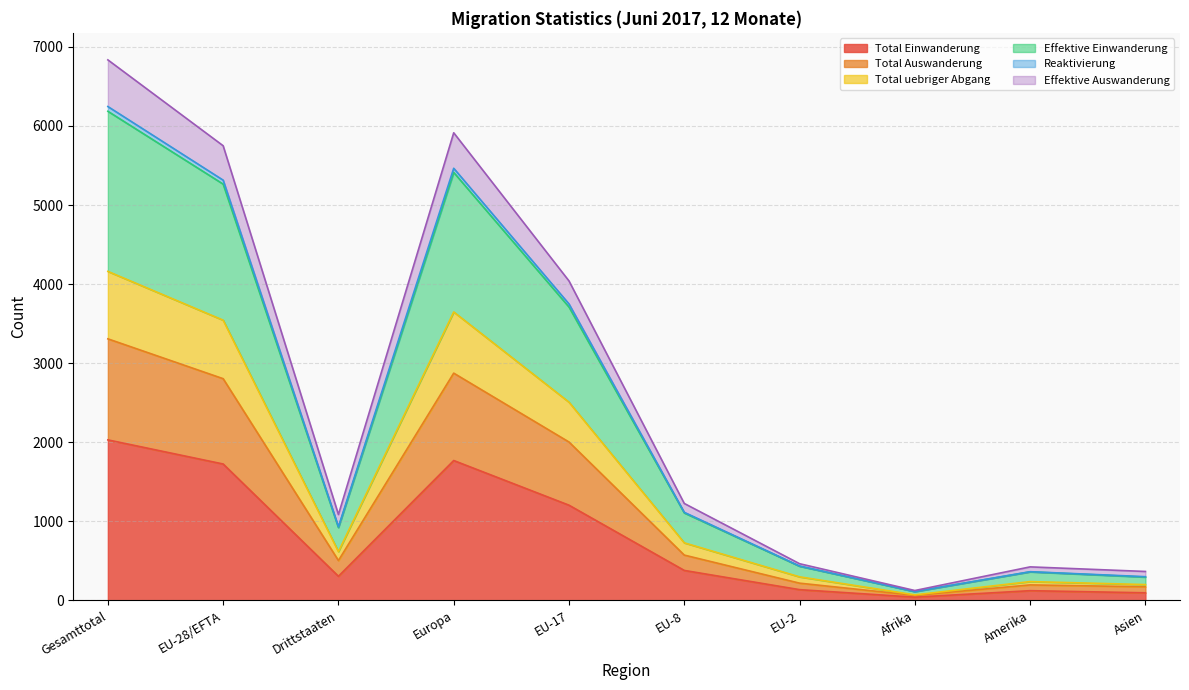

The Effektive Auswanderung series shows 7564 at EU-28/EFTA. True or false?

False